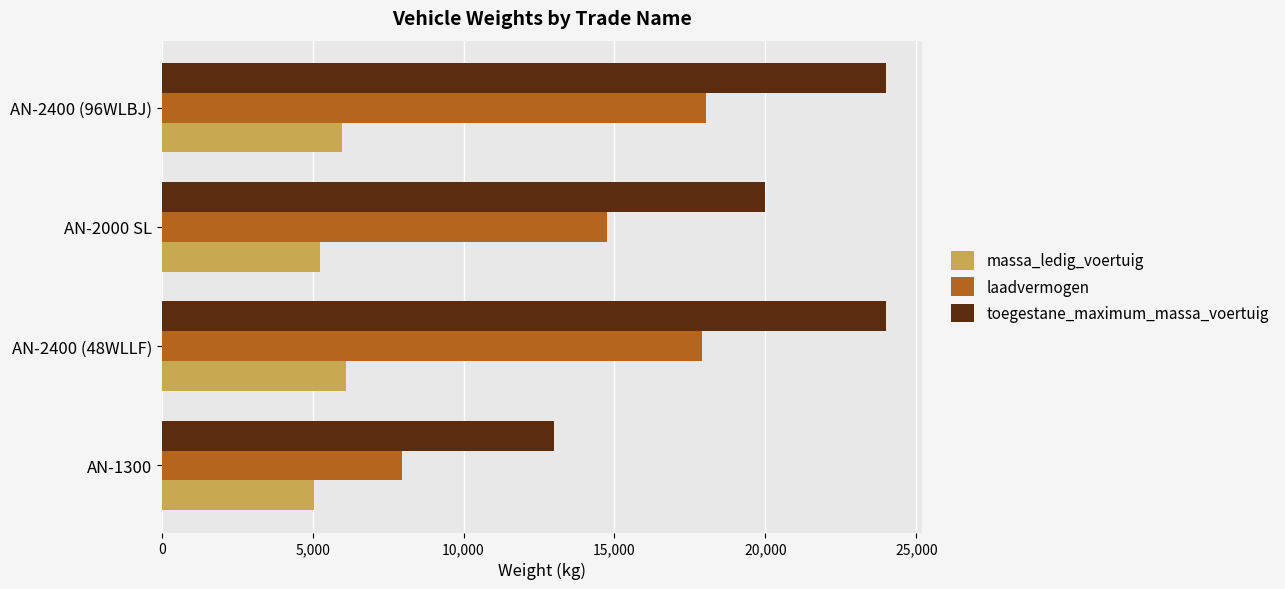

What is the difference between the highest and lowest values at AN-1300?

7960